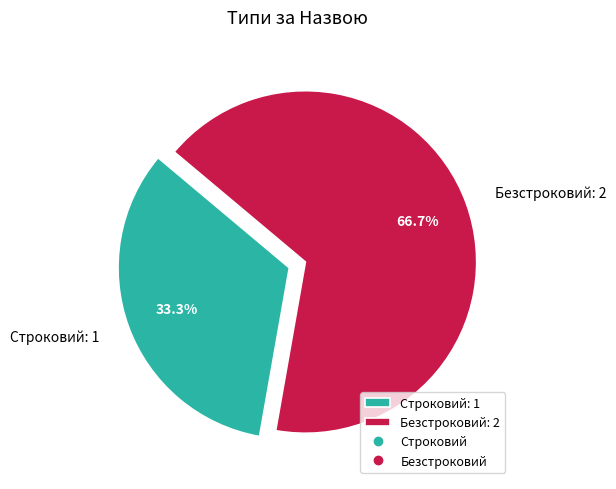

Combined, what portion of the pie is Безстроковий and Строковий?

100.0%